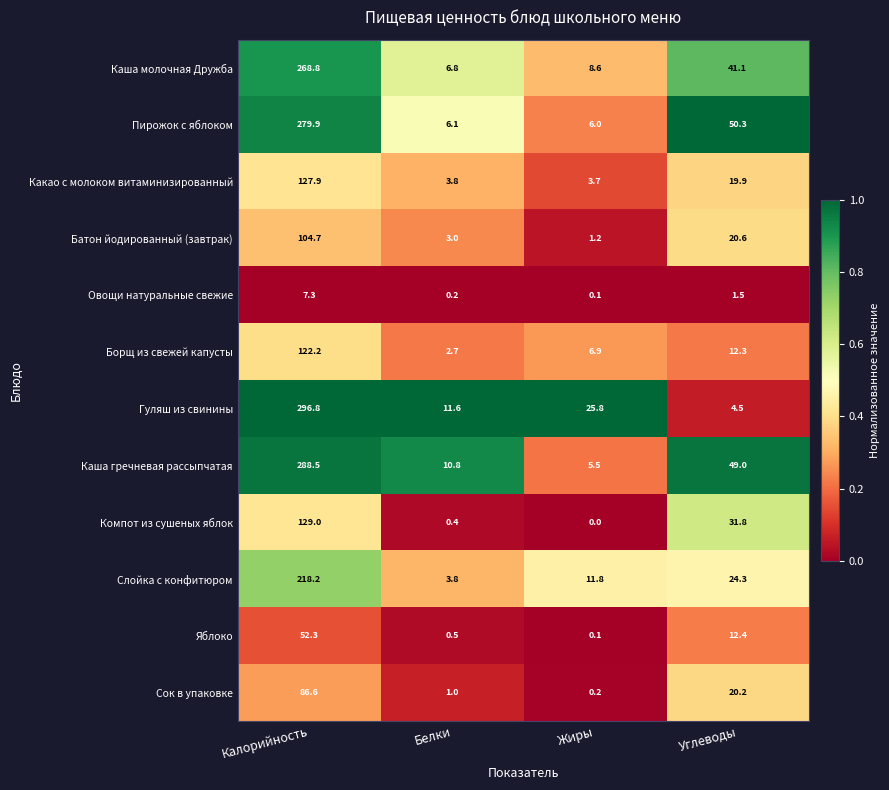

At how many categories does at least one series exceed 25?

3